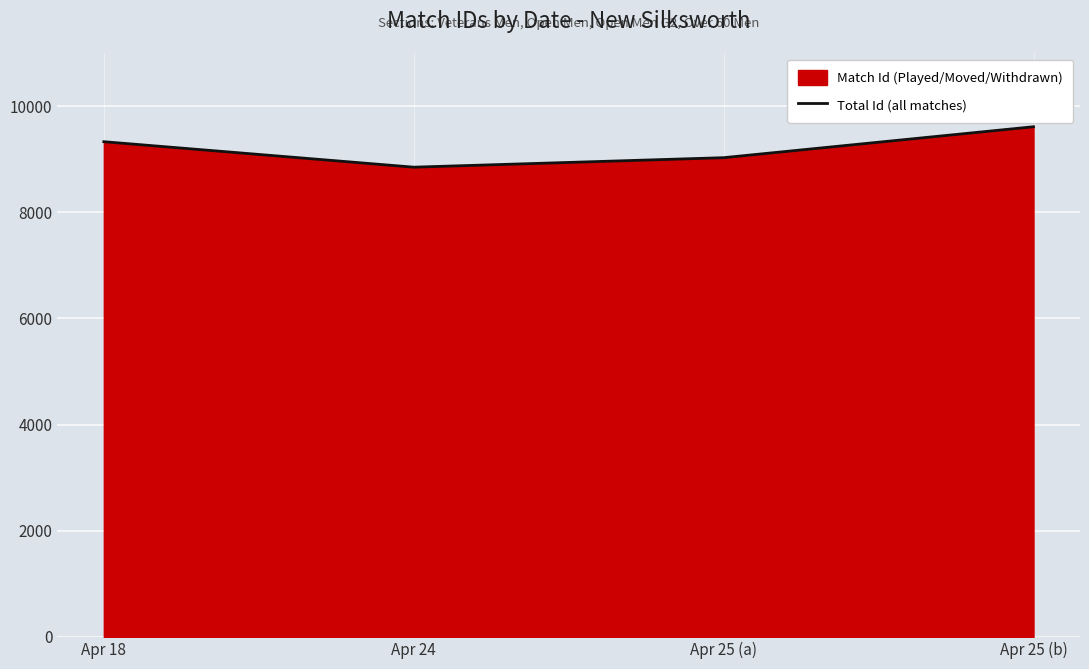

What is the value of the 2nd point from the left?

8849